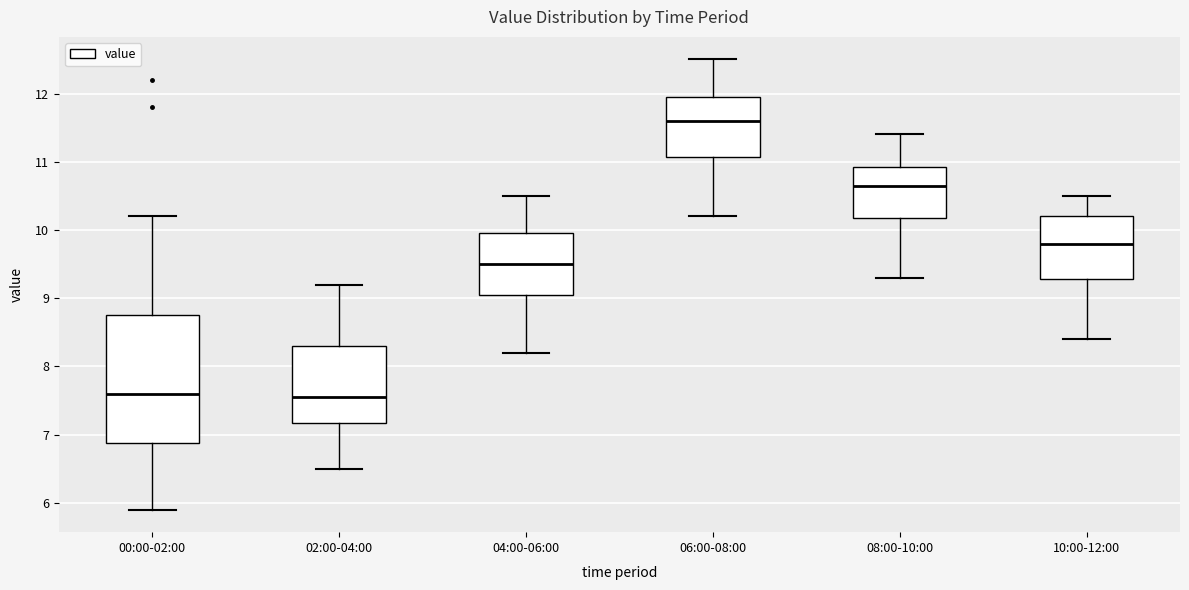

Reading left to right, transcribe this box plot: for each box, give where its median line is, the range the box spans, and where its two whiskers end, as read against the y-axis. The values are not printed on the chart, so give them approximately, as read against the axis.

00:00-02:00: median 7.6, box 6.9 to 8.8, whiskers 5.9 to 10.2
02:00-04:00: median 7.6, box 7.2 to 8.3, whiskers 6.5 to 9.2
04:00-06:00: median 9.5, box 9.1 to 10.0, whiskers 8.2 to 10.5
06:00-08:00: median 11.6, box 11.1 to 12.0, whiskers 10.2 to 12.5
08:00-10:00: median 10.7, box 10.2 to 10.9, whiskers 9.3 to 11.4
10:00-12:00: median 9.8, box 9.3 to 10.2, whiskers 8.4 to 10.5